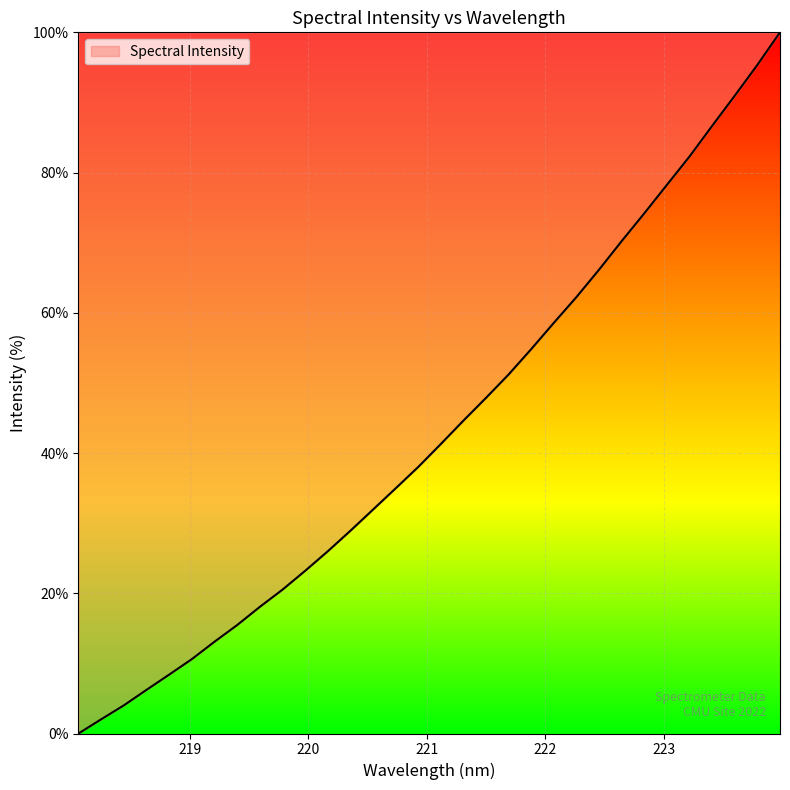

What is the difference between the maximum and minimum values?

100.0